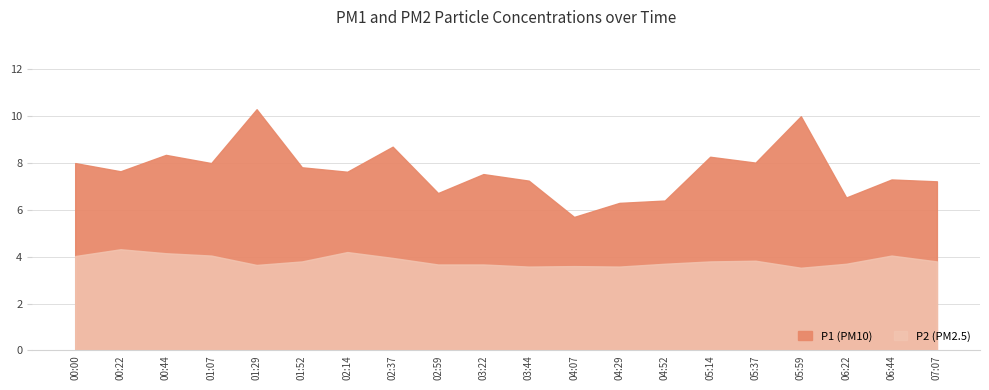

At which category does the chart reach its minimum across all series?

05:59